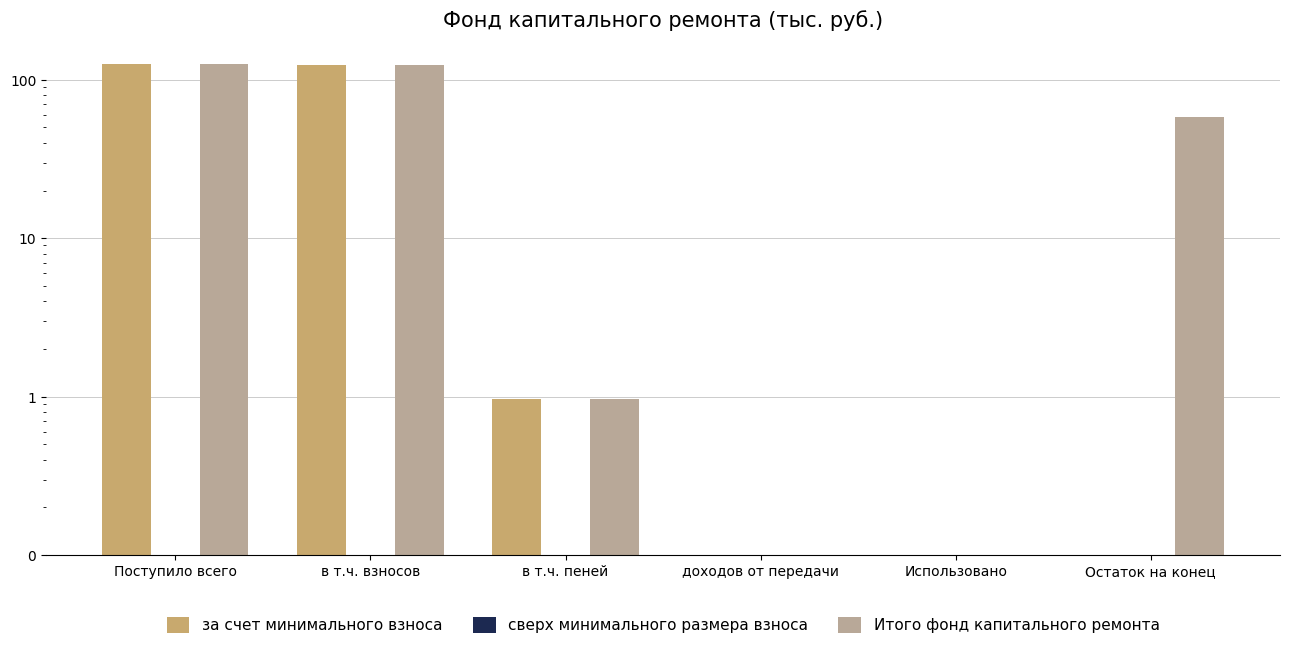

True or false: сверх минимального размера взноса has a value of 0.0 at Поступило всего.

True